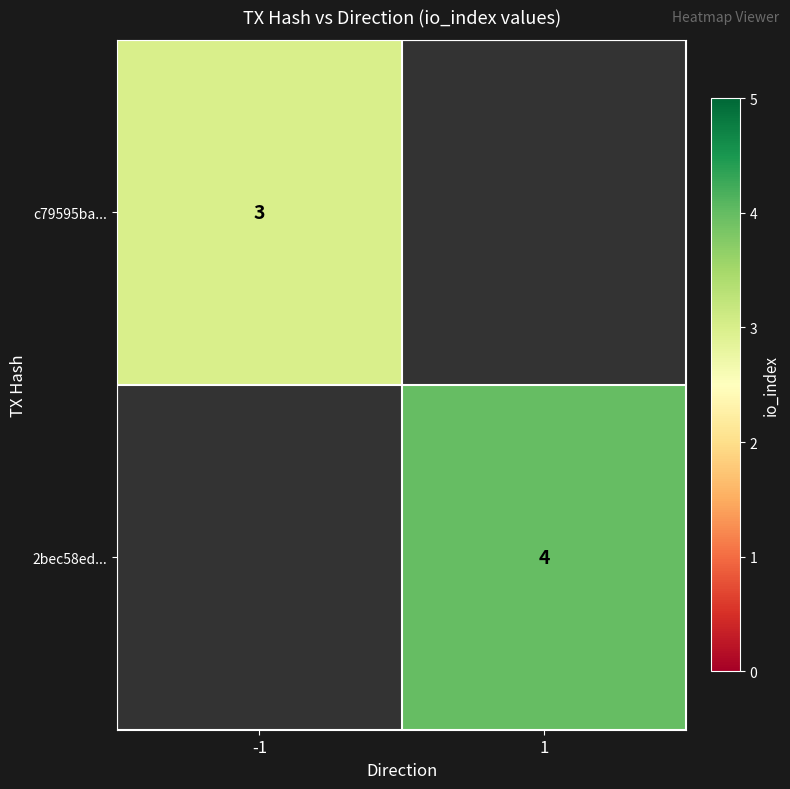

How many distinct data groups are displayed?

2